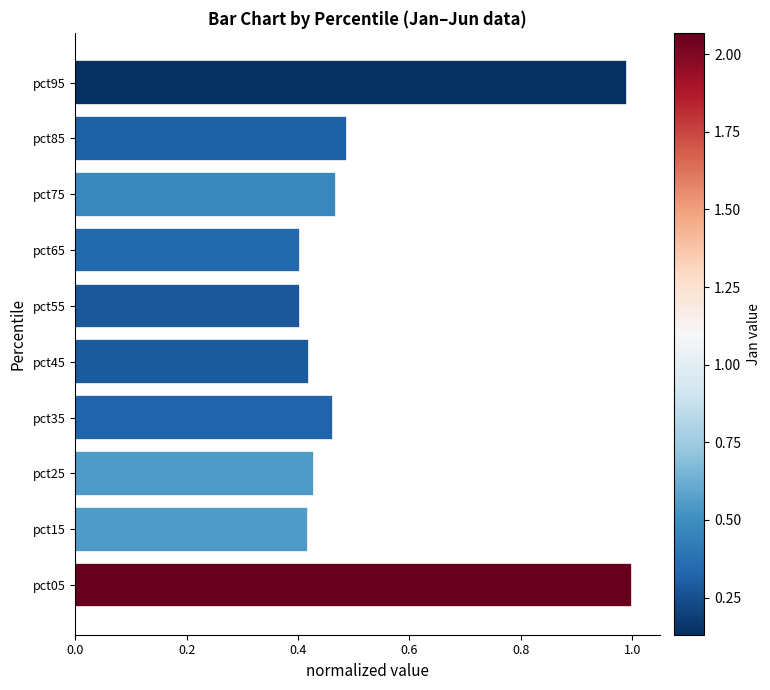

What is the difference between the second highest and second lowest values?

0.6